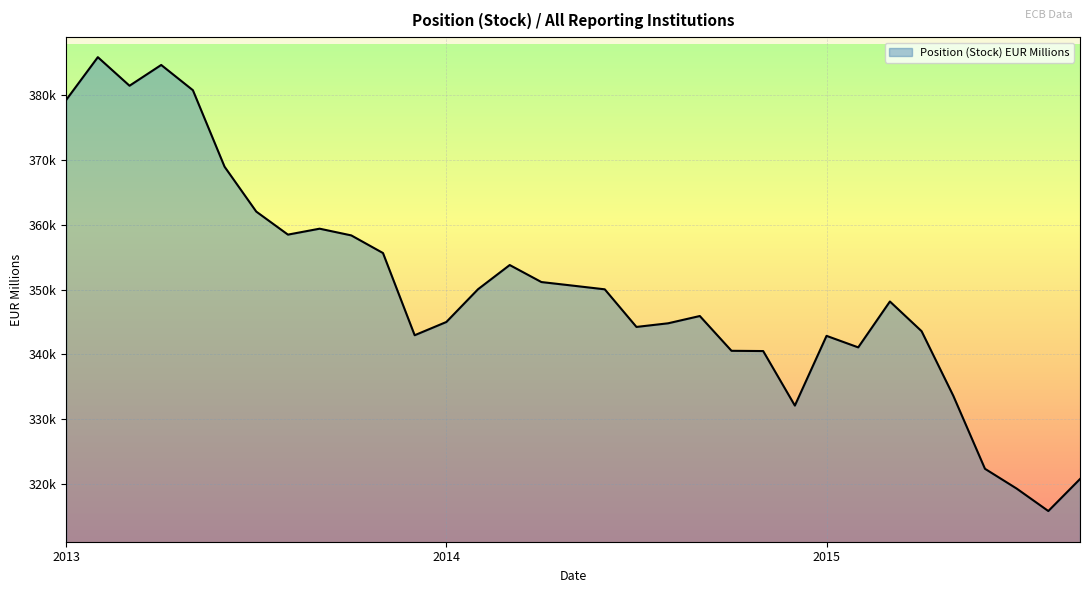

Rank the categories by value from lowest to highest.

2015-08, 2015-07, 2015-09, 2015-06, 2014-12, 2015-05, 2014-11, 2014-10, 2015-02, 2015-01, 2013-12, 2015-04, 2014-07, 2014-08, 2014-01, 2014-09, 2015-03, 2014-06, 2014-02, 2014-05, 2014-04, 2014-03, 2013-11, 2013-10, 2013-08, 2013-09, 2013-07, 2013-06, 2013-01, 2013-05, 2013-03, 2013-04, 2013-02